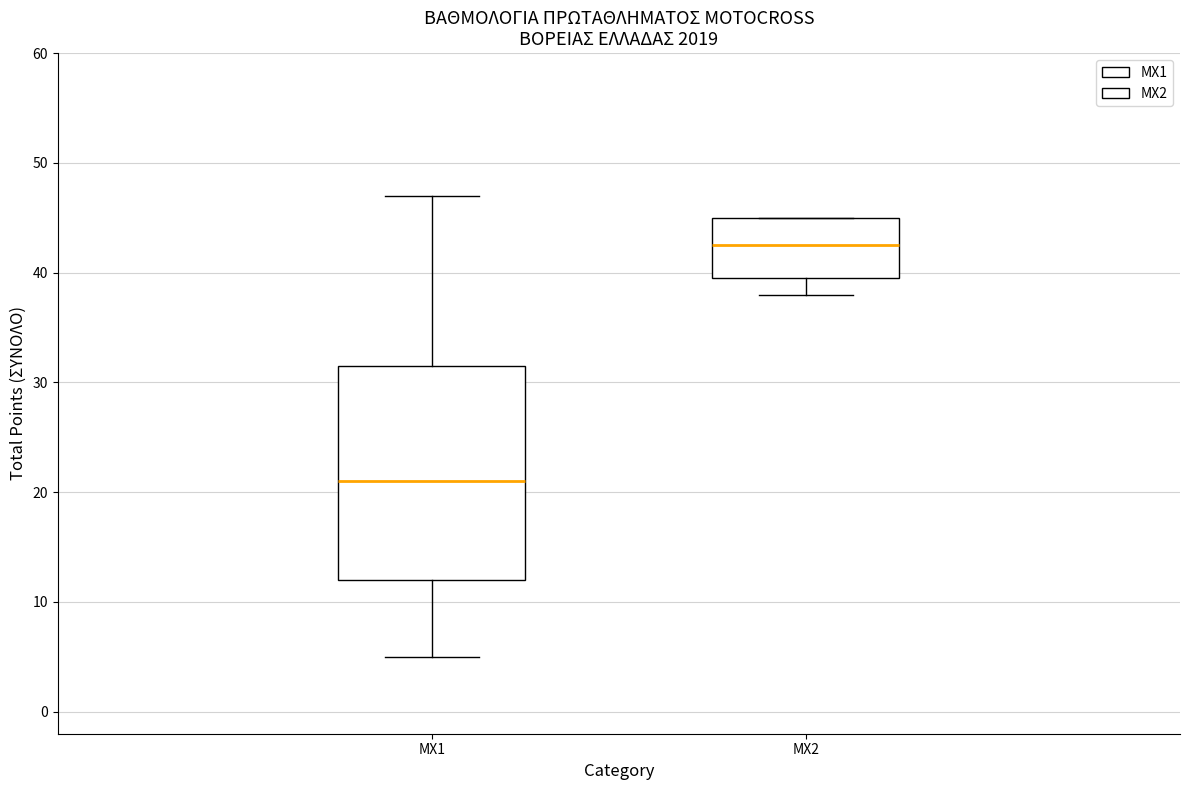

Reading left to right, read every box against the y-axis: the position of its median line, the range the box covers, and the ends of its whiskers. The values are not printed on the chart, so give them approximately, as read against the axis.

MX1: median 21, box 12 to 32, whiskers 5 to 47
MX2: median 43, box 40 to 45, whiskers 38 to 45